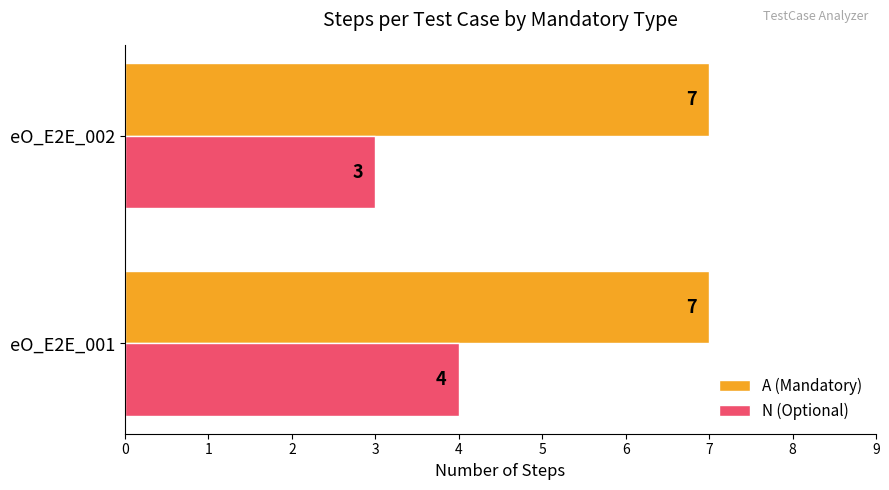

List the series in order of their peak value, highest first.

A (Mandatory), N (Optional)